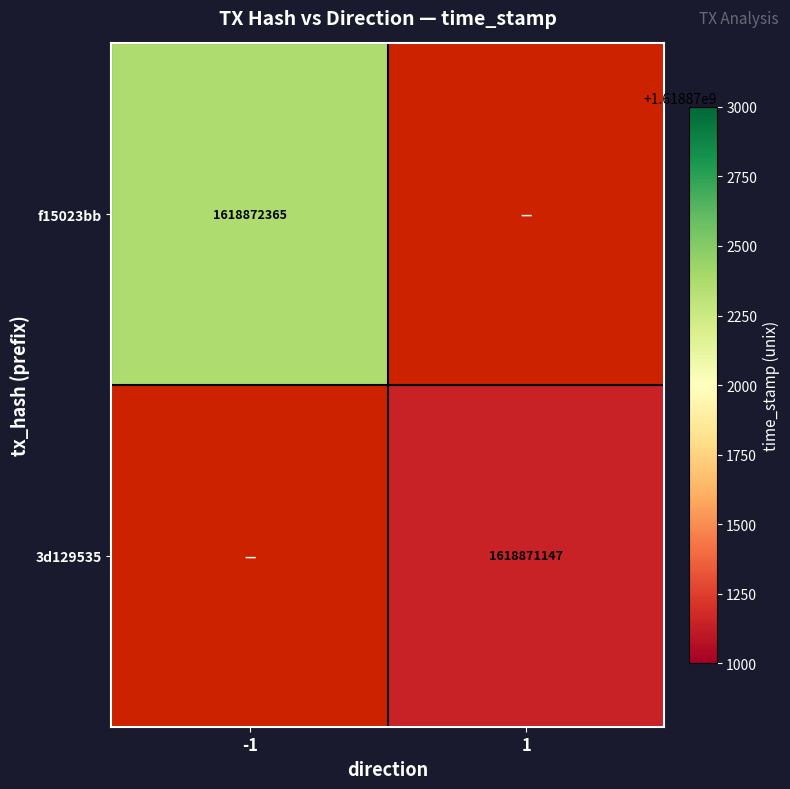

Reading right to left, what are all the values shown in this chart?

f15023bb: 1618872365	-1
3d129535: 1618871147	1